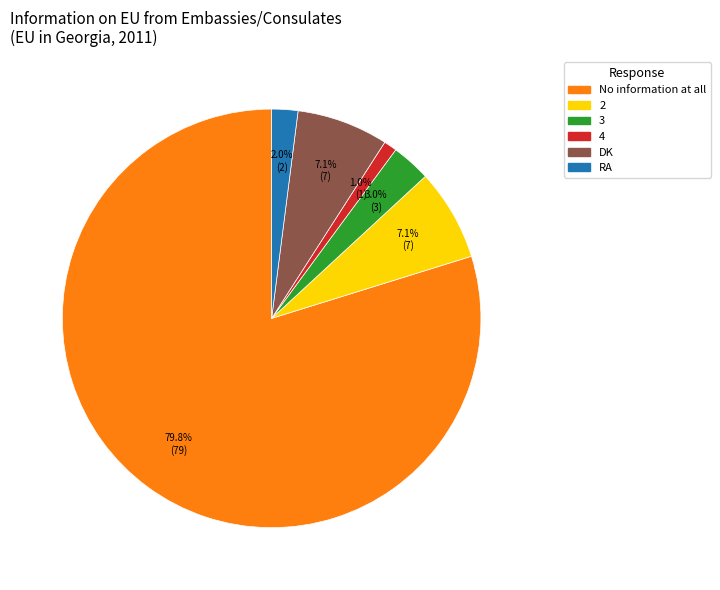

Does any single category account for the majority?

Yes